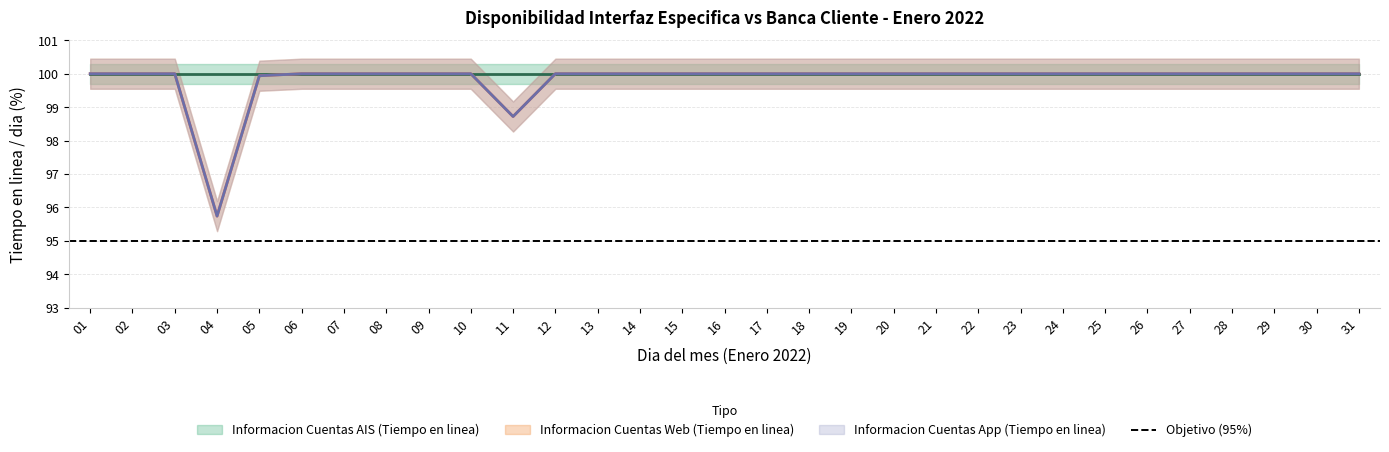

How many data points does each series have?

31